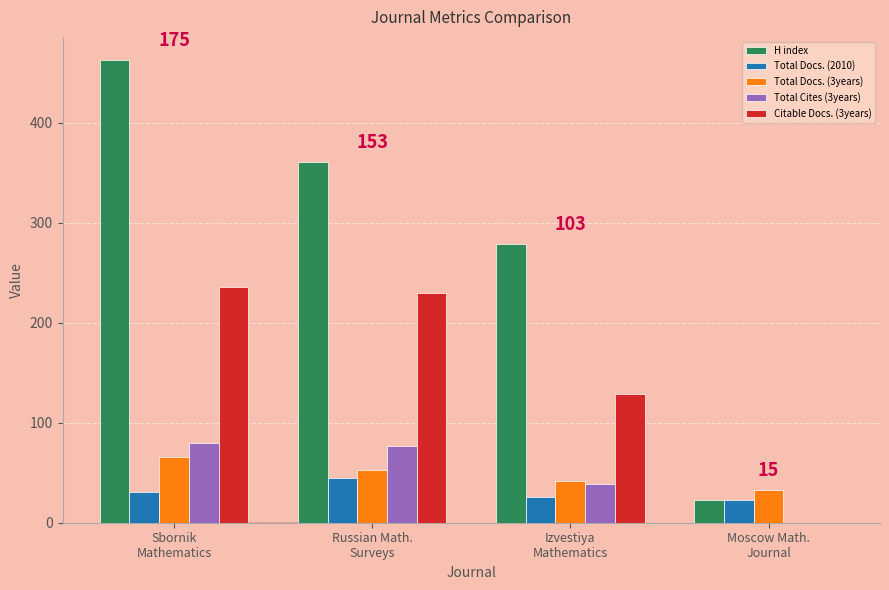

Reading left to right, list all the values displayed in this chart.

H index: 463	361	279	23
Total Docs. (2010): 31	45	26	23
Total Docs. (3years): 66	53	42	33
Total Cites (3years): 80	77	39	0
Citable Docs. (3years): 236	230	129	0